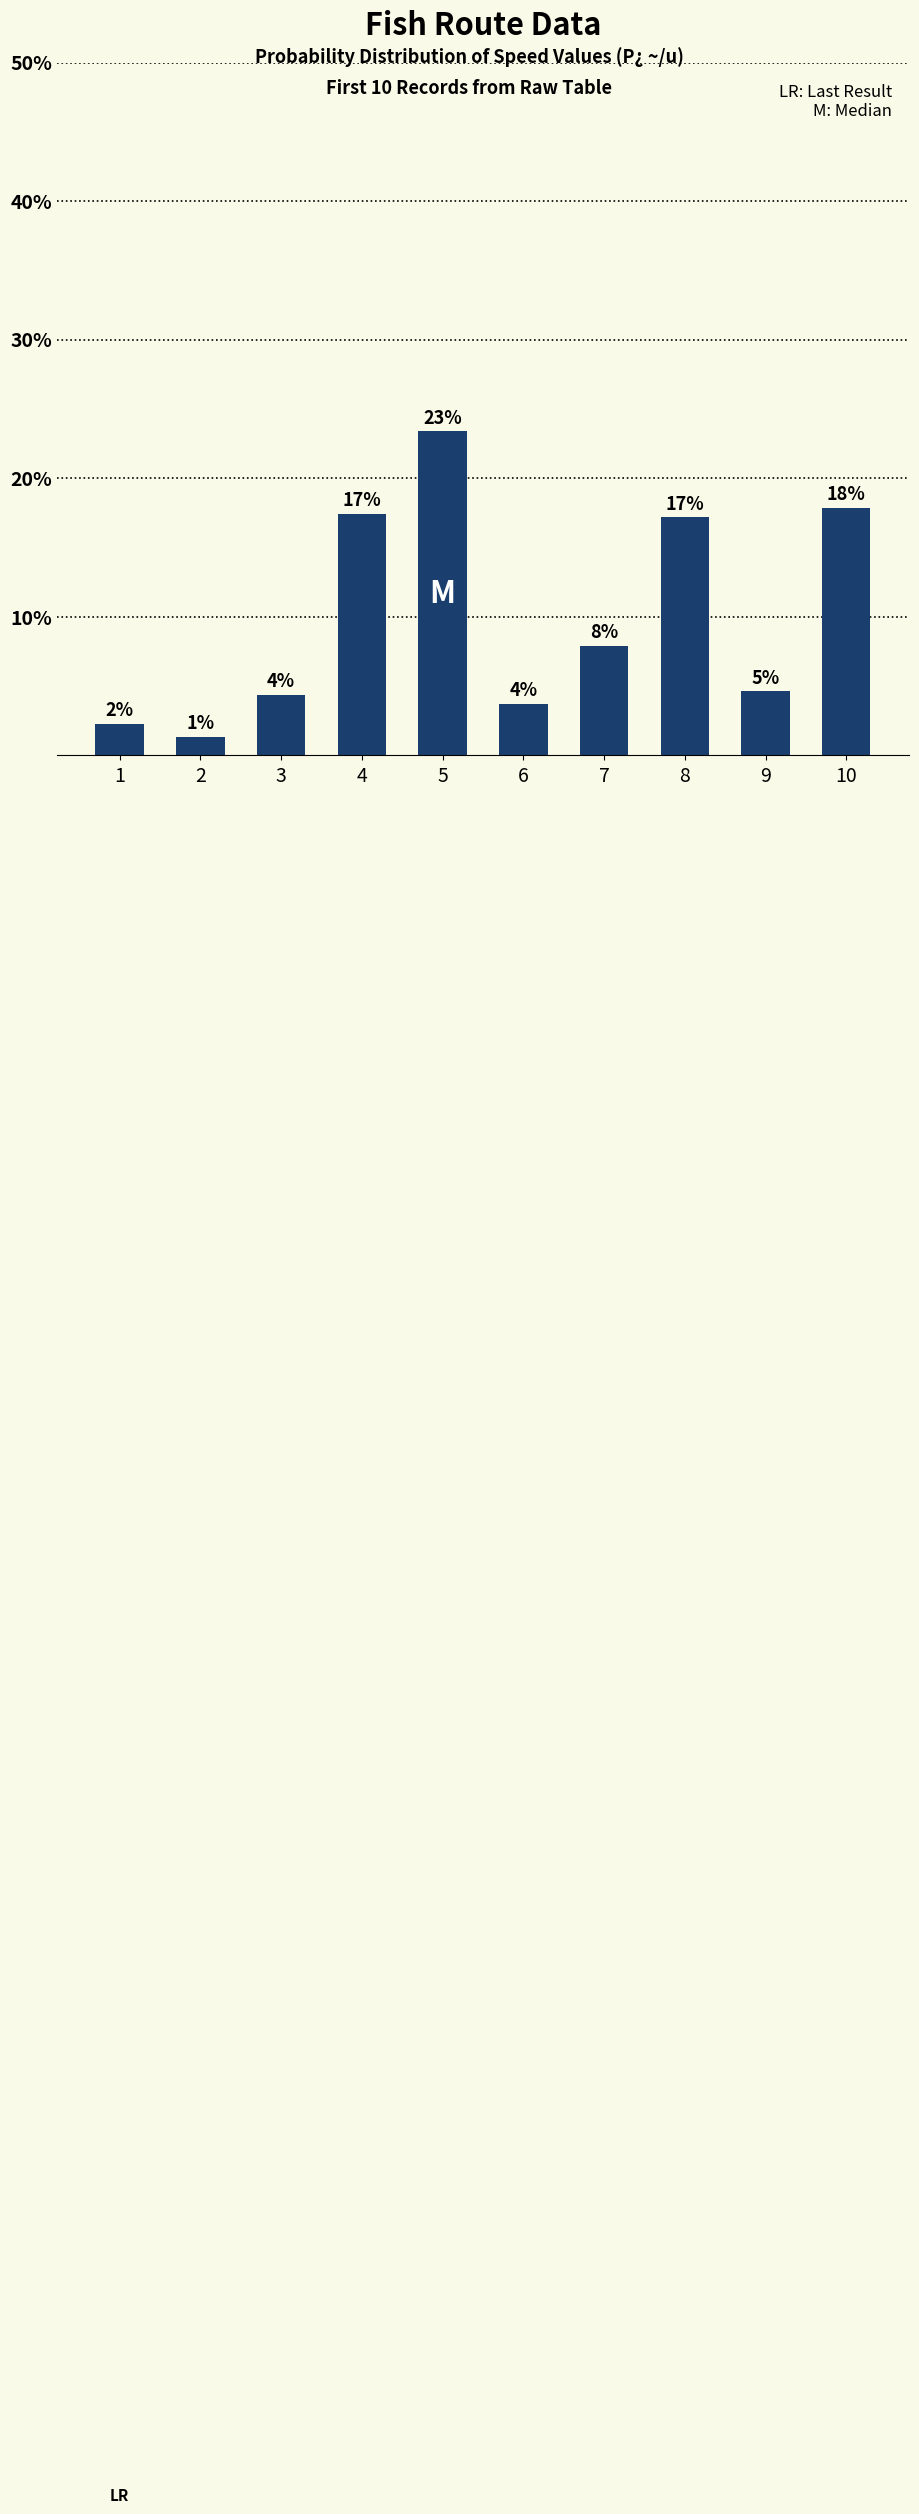

Where is the data nearest to the value 12?

7